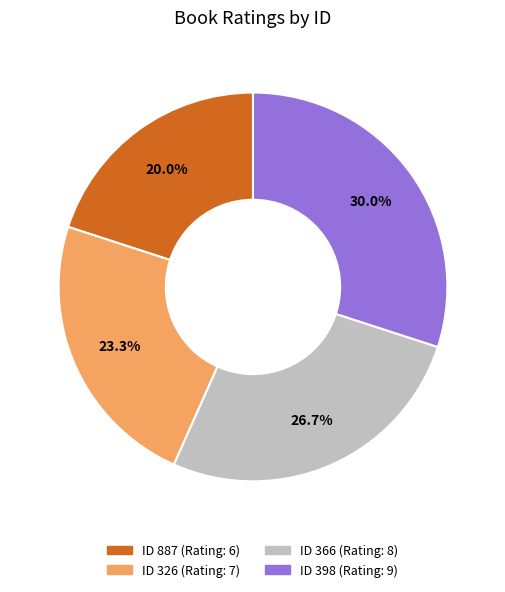

Does any single category account for the majority?

No